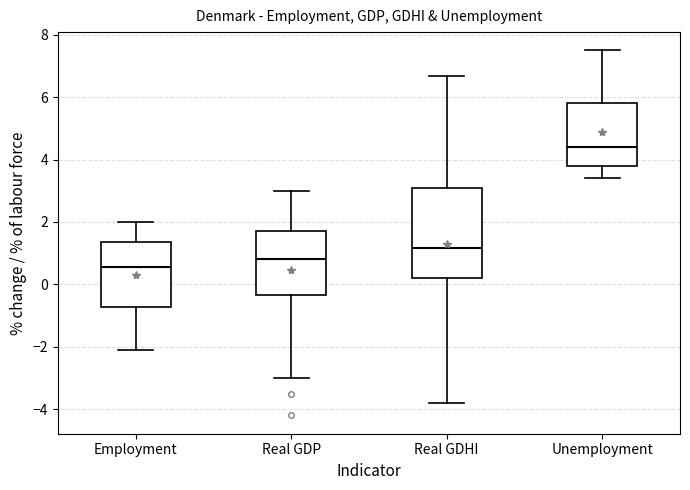

Reading left to right, transcribe this box plot: for each box, give where its median line is, the range the box spans, and where its two whiskers end, as read against the y-axis. The values are not printed on the chart, so give them approximately, as read against the axis.

Employment: median 0.6, box -0.8 to 1.4, whiskers -2.0 to 2.0
Real GDP: median 0.8, box -0.4 to 1.8, whiskers -3.0 to 3.0
Real GDHI: median 1.2, box 0.2 to 3.2, whiskers -3.8 to 6.6
Unemployment: median 4.4, box 3.8 to 5.8, whiskers 3.4 to 7.6